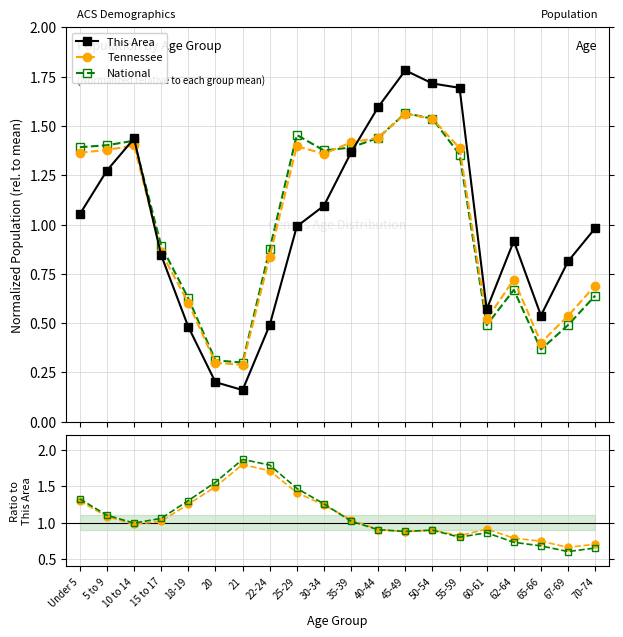

What is the value of the Tennessee point at the 4th from the left?

0.9